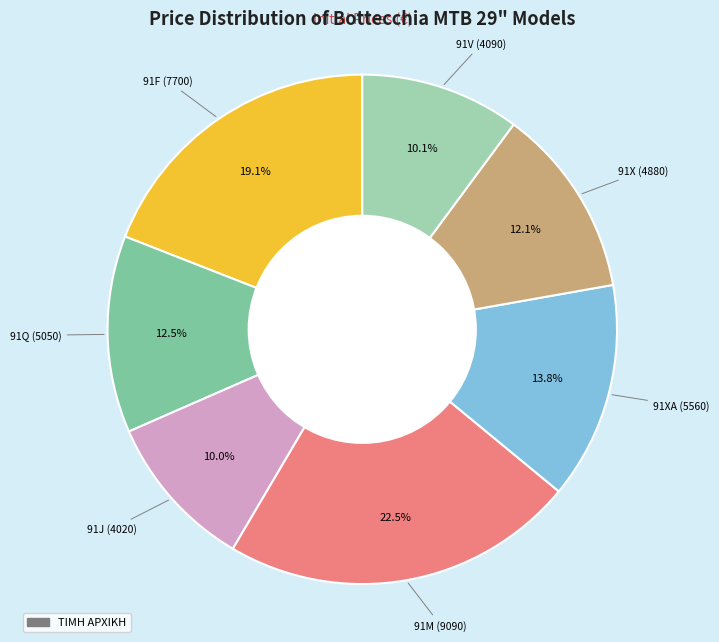

Is there a majority slice in this chart?

No